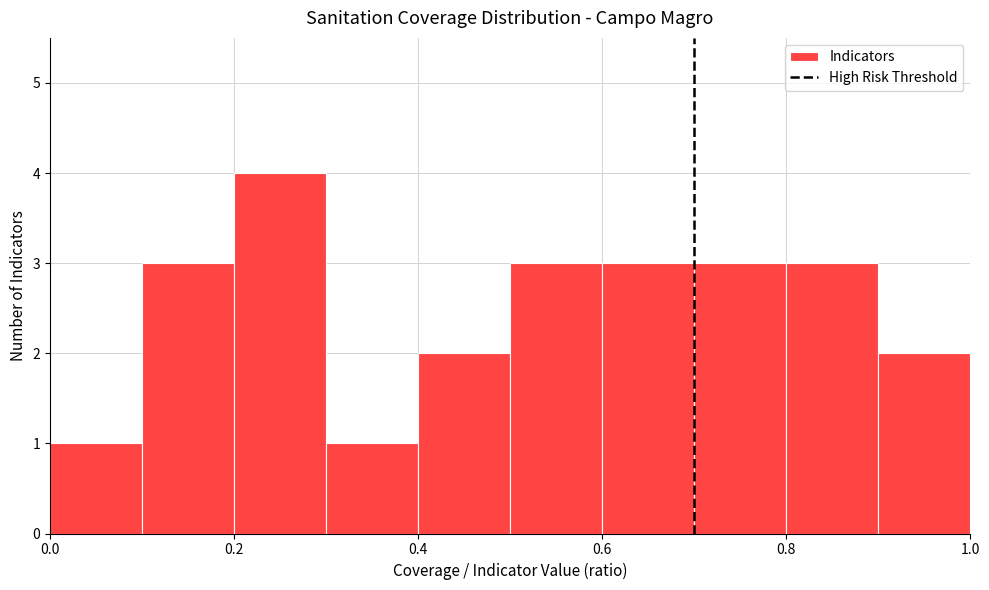

Over which range of the x-axis is the bar tallest?

0.2 to 0.3